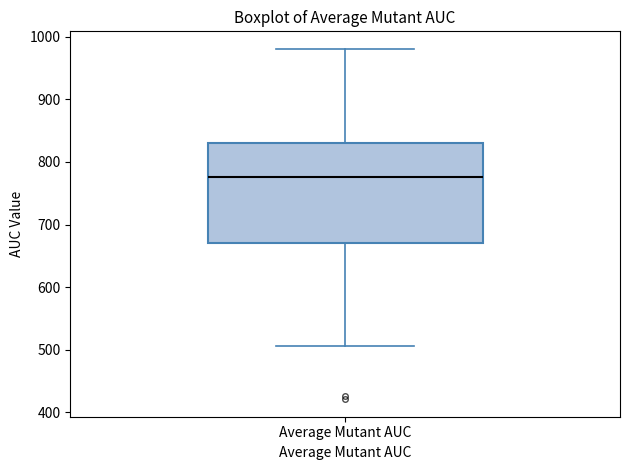

Transcribe this box plot: give where the median line is, the range the box spans, and where the two whiskers end, as read against the y-axis. The values are not printed on the chart, so give them approximately, as read against the axis.

median 780, box 670 to 830, whiskers 510 to 980